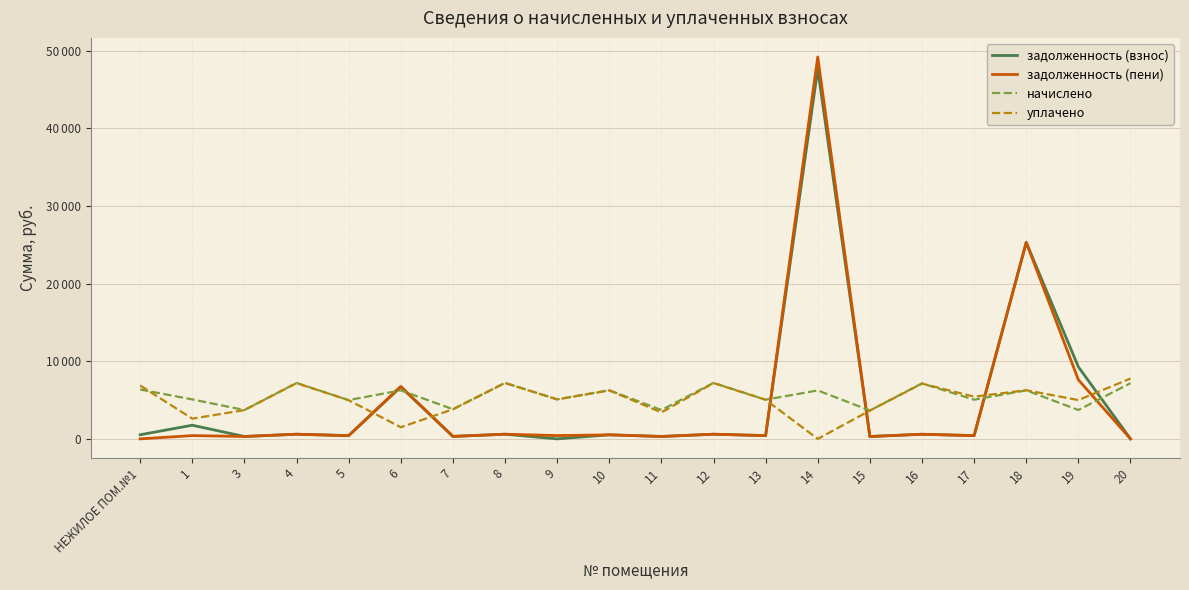

At 15, list the series in order from largest to smallest.

начислено, уплачено, задолженность (взнос), задолженность (пени)